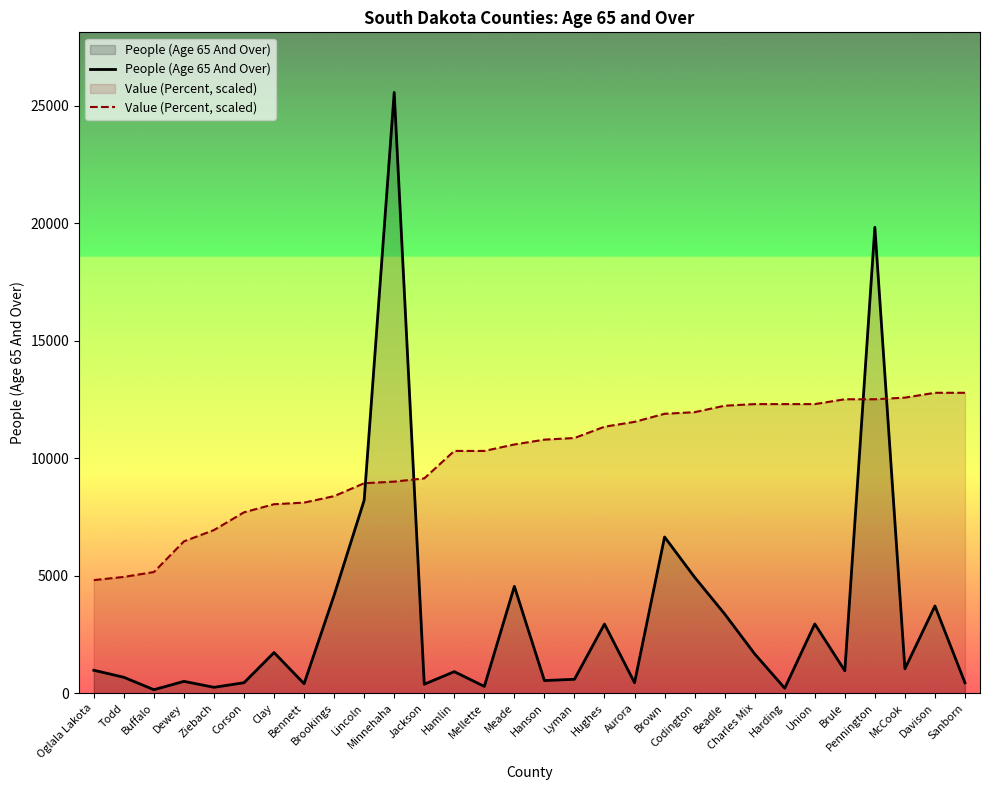

True or false: People (Age 65 And Over) has a value of 460.6 at Todd.

False